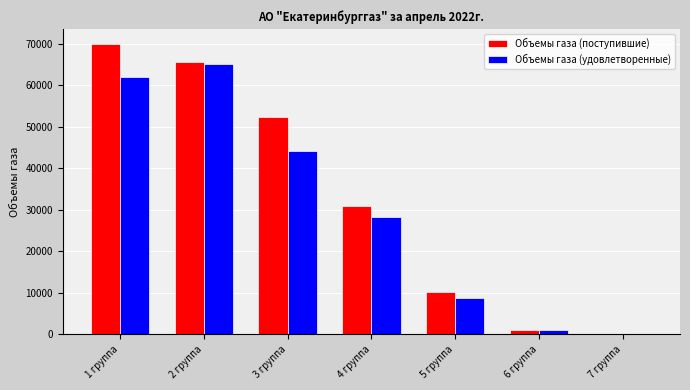

The value of Объемы газа (удовлетворенные) at 2 группа is 64999.0. True or false?

True